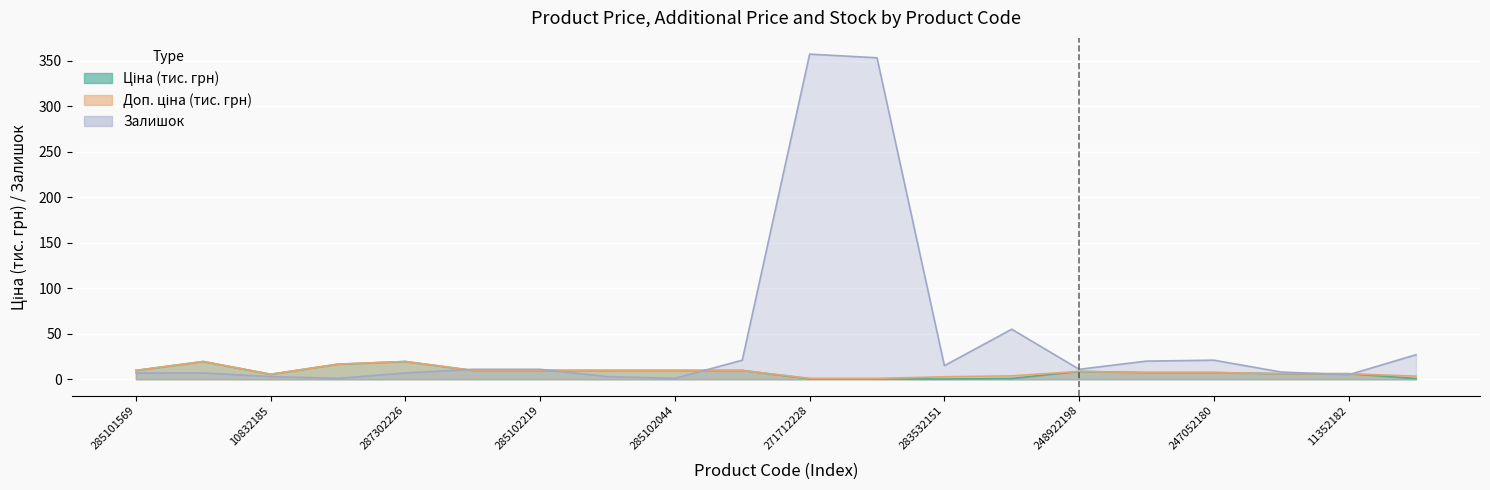

True or false: Доп. ціна has more than 1 points higher than both neighbors.

True